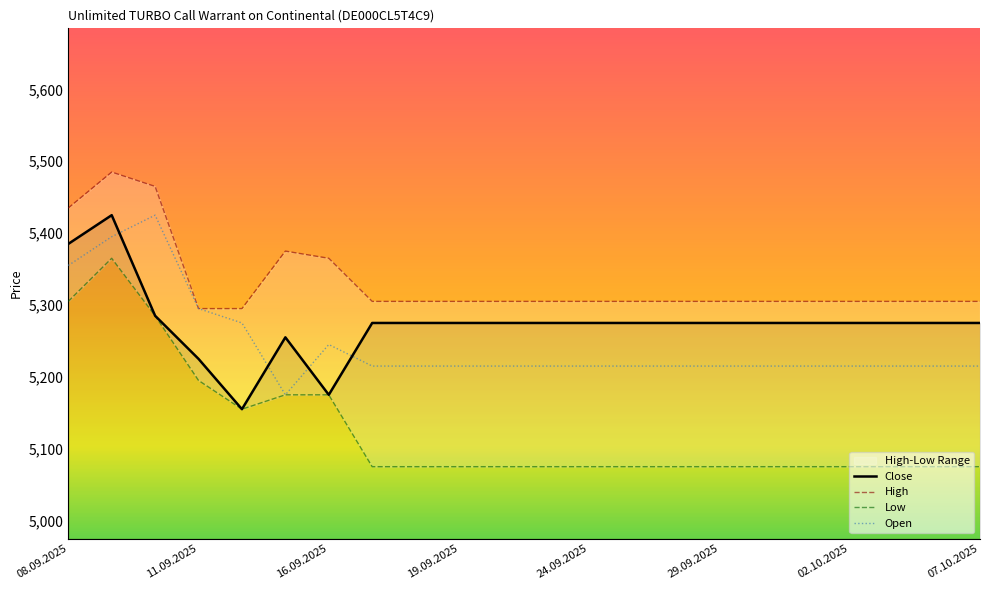

At how many categories does at least one series exceed 5163?

22